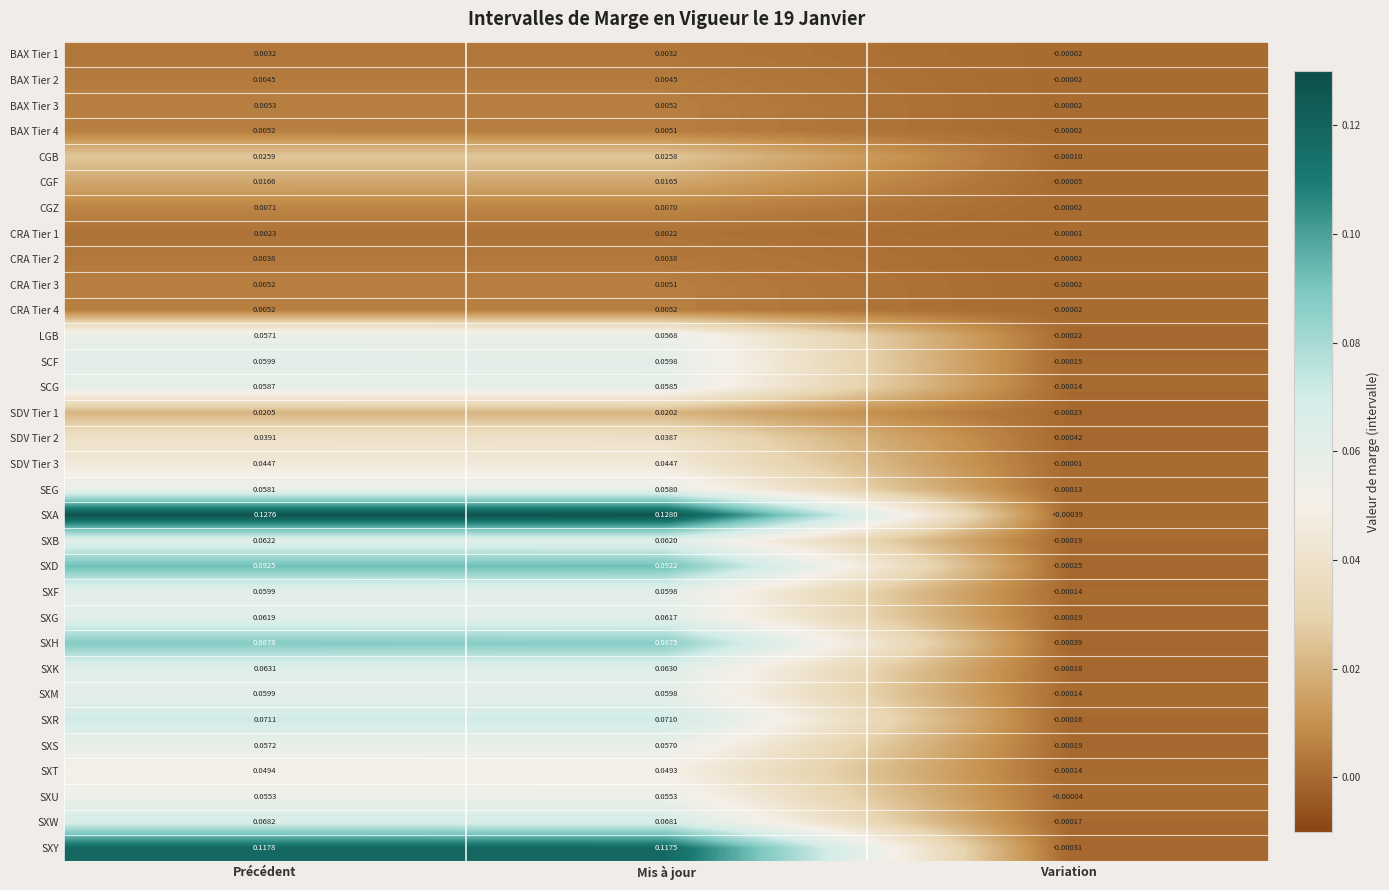

At which category does the chart reach its minimum across all series?

Variation